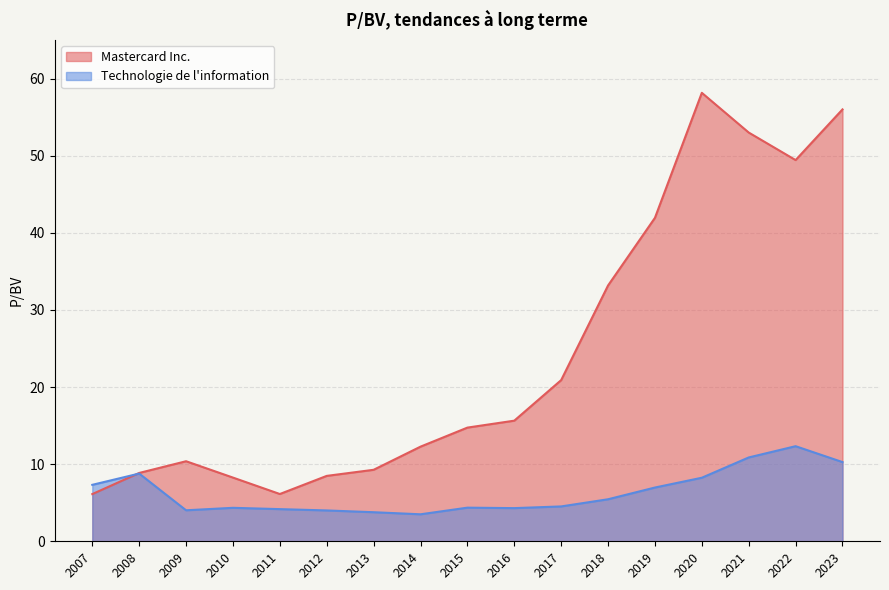

The value of Technologie de l information at 2017 is 4.5. True or false?

True